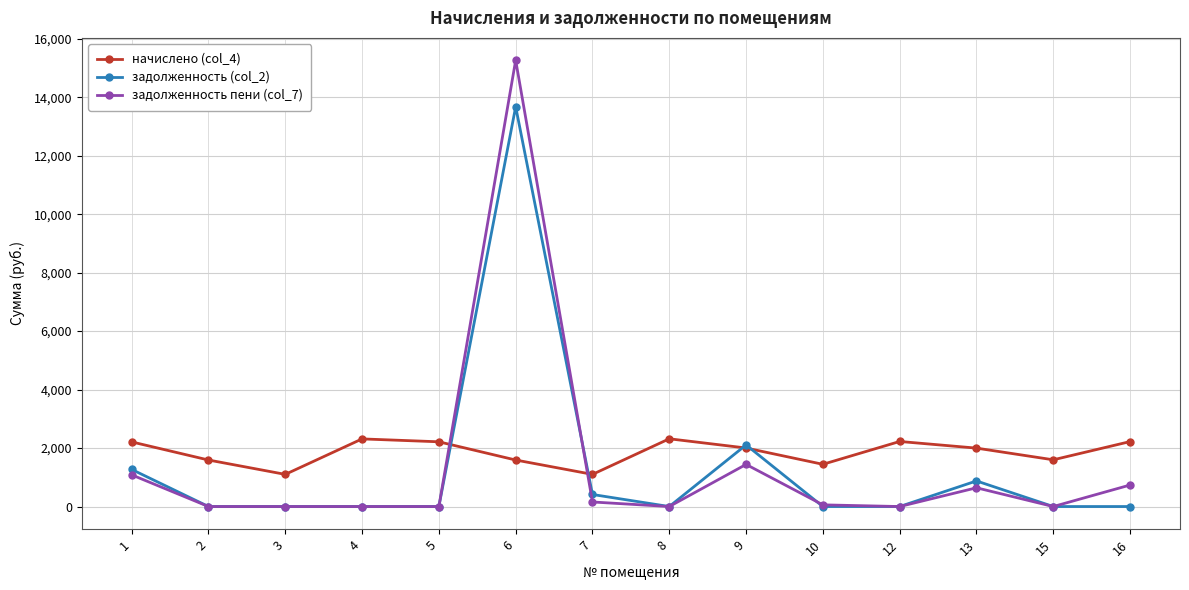

Where is задолженность пени (col_7) nearest to the value 7632?

9